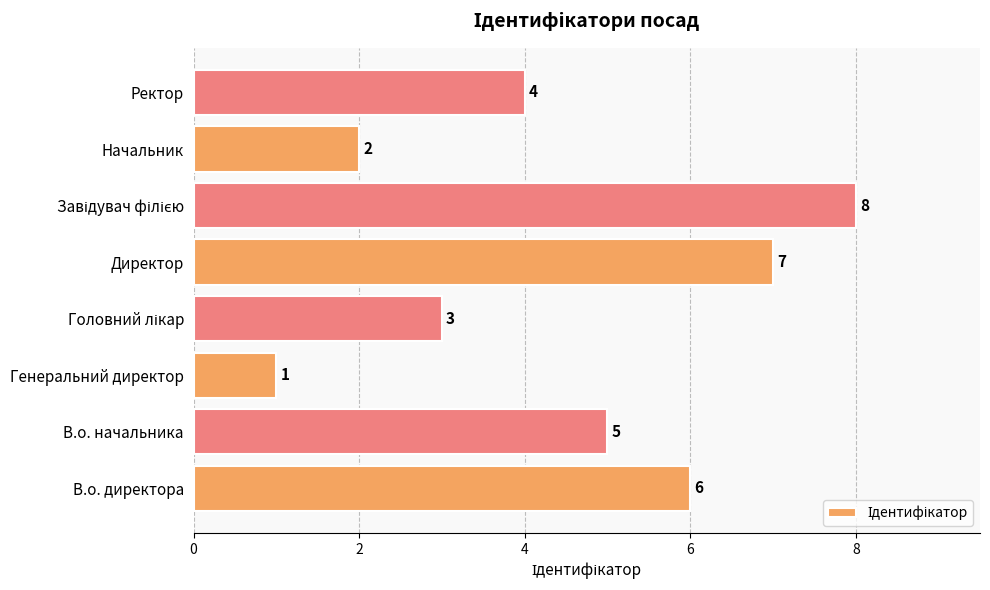

True or false: the data shows 3 at Ректор.

False